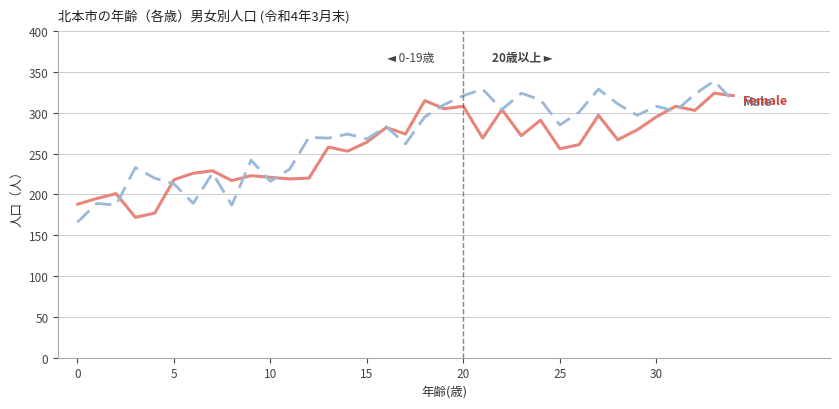

What is the minimum value shown in the chart?

166